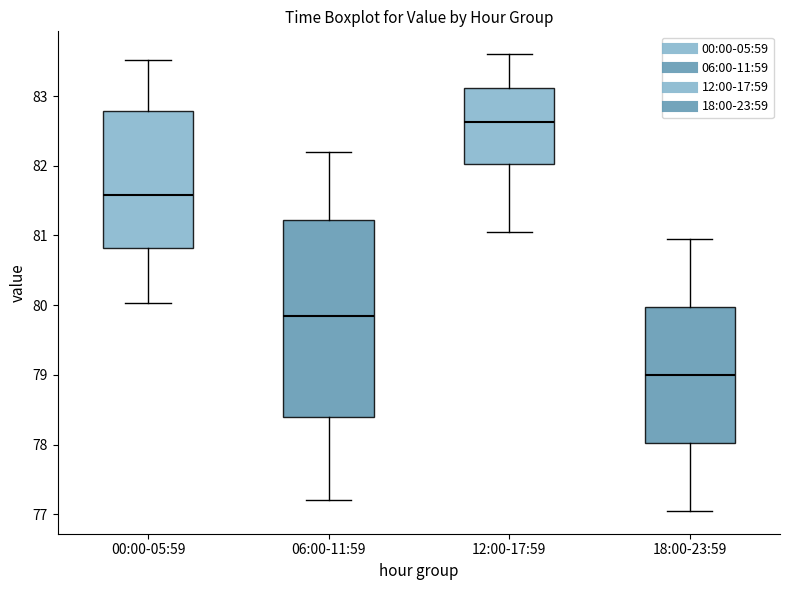

Reading left to right, read every box against the y-axis: the position of its median line, the range the box covers, and the ends of its whiskers. The values are not printed on the chart, so give them approximately, as read against the axis.

00:00-05:59: median 81.6, box 80.8 to 82.8, whiskers 80.0 to 83.5
06:00-11:59: median 79.9, box 78.4 to 81.2, whiskers 77.2 to 82.2
12:00-17:59: median 82.6, box 82.0 to 83.1, whiskers 81.1 to 83.6
18:00-23:59: median 79.0, box 78.0 to 80.0, whiskers 77.1 to 81.0